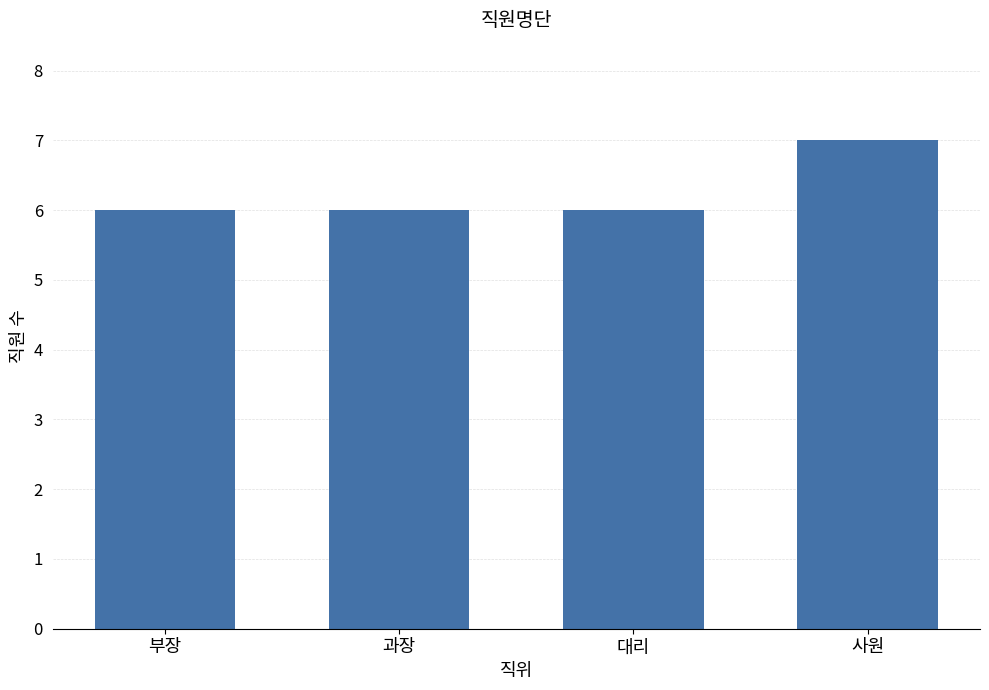

Reading left to right, list all the values displayed in this chart.

부장=6	과장=6	대리=6	사원=7